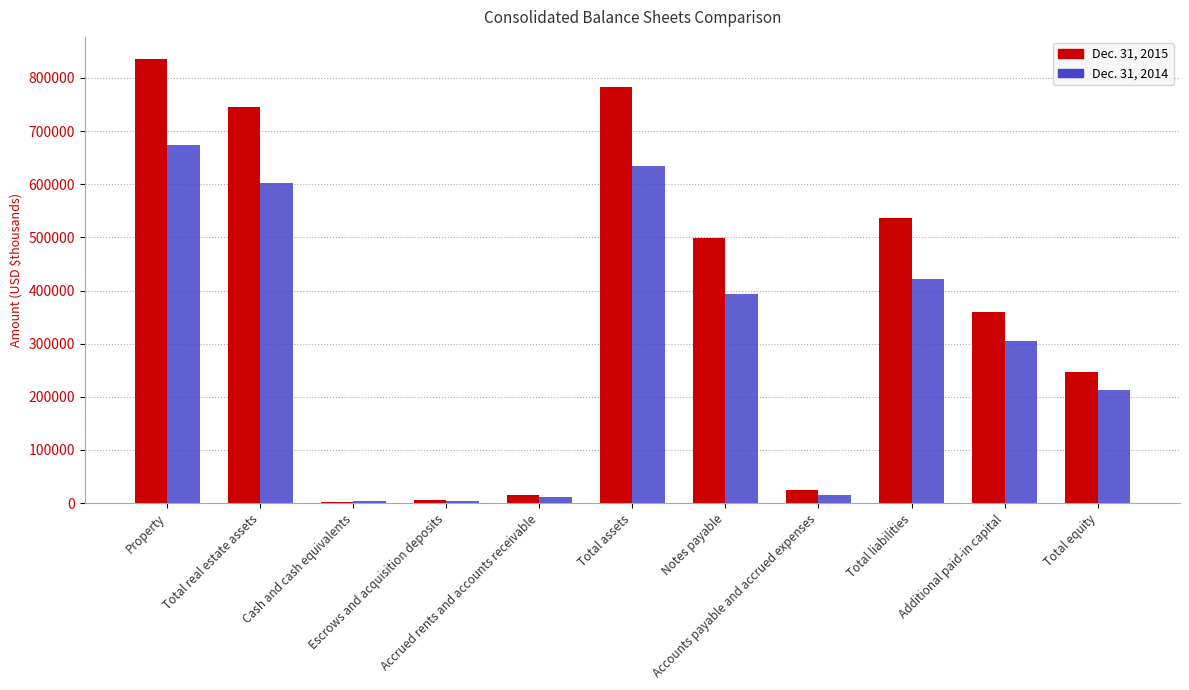

Which series has the largest total across all categories?

Dec. 31, 2015